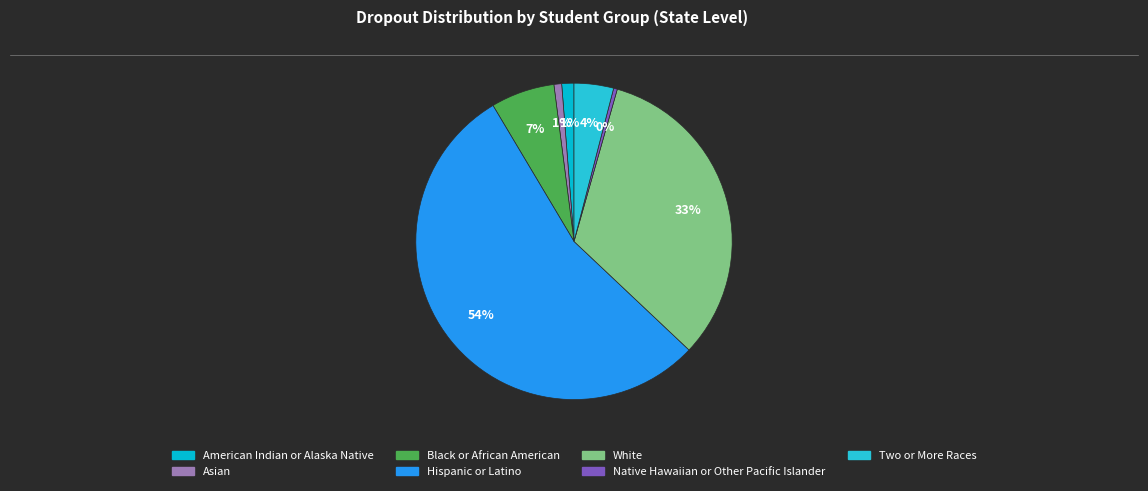

Approximately how many times larger is the value at White compared to Native Hawaiian or Other Pacific Islander?

85.5